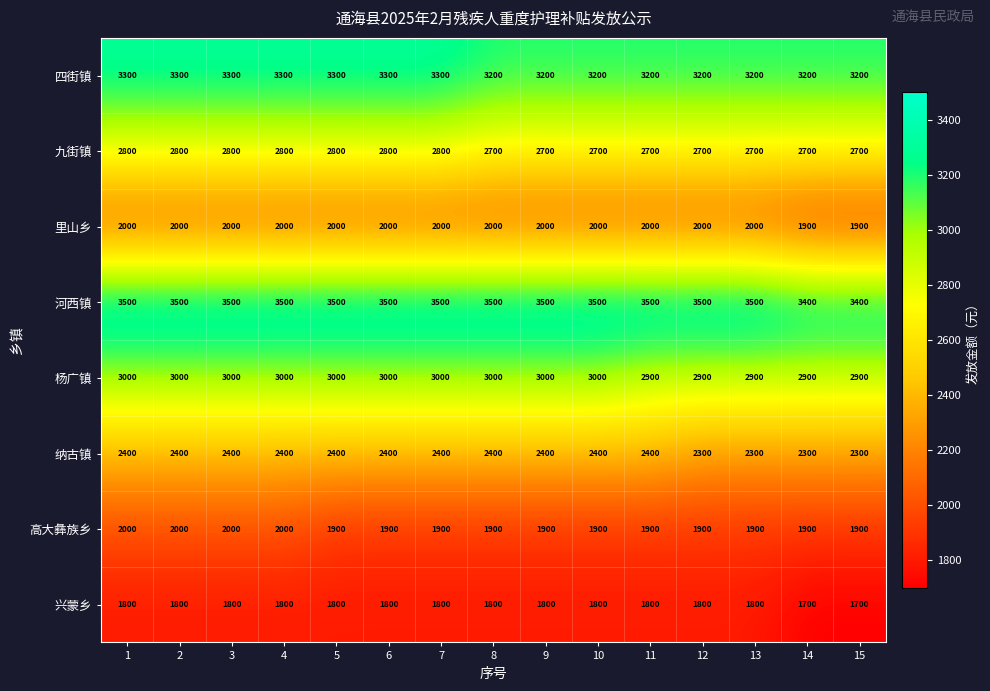

Count the number of categories in the chart.

15